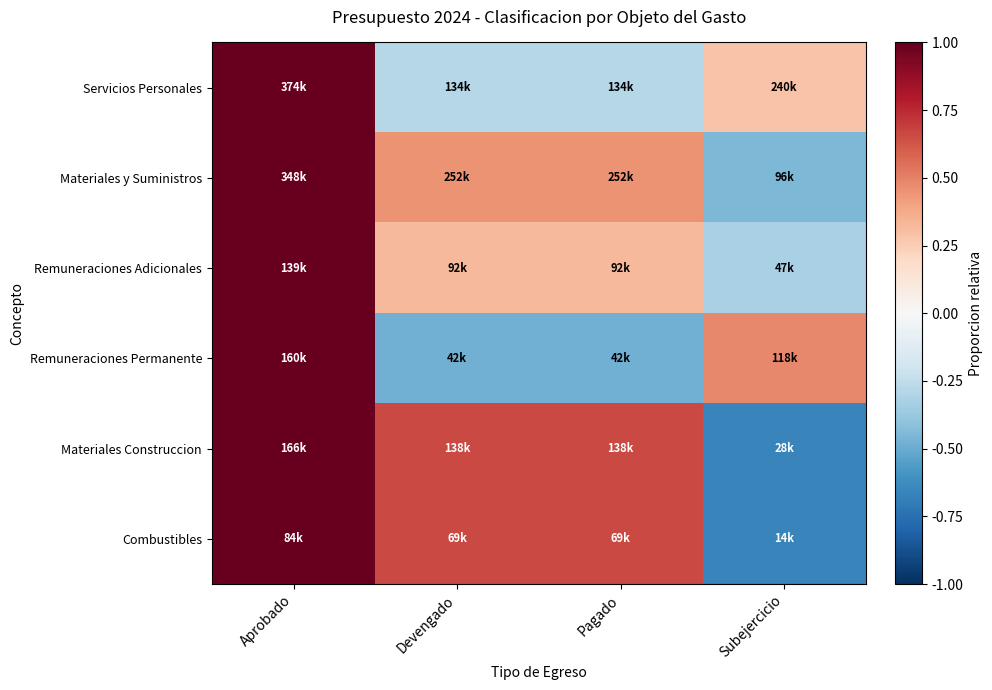

Reading right to left, transcribe all the data shown in this chart.

Servicios Personales: Subejercicio=0.3	Pagado=-0.3	Devengado=-0.3	Aprobado=1.0
Materiales y Suministros: Subejercicio=-0.4	Pagado=0.4	Devengado=0.4	Aprobado=1.0
Remuneraciones Adicionales: Subejercicio=-0.3	Pagado=0.3	Devengado=0.3	Aprobado=1.0
Remuneraciones Permanente: Subejercicio=0.5	Pagado=-0.5	Devengado=-0.5	Aprobado=1.0
Materiales Construccion: Subejercicio=-0.7	Pagado=0.7	Devengado=0.7	Aprobado=1.0
Combustibles: Subejercicio=-0.7	Pagado=0.7	Devengado=0.7	Aprobado=1.0